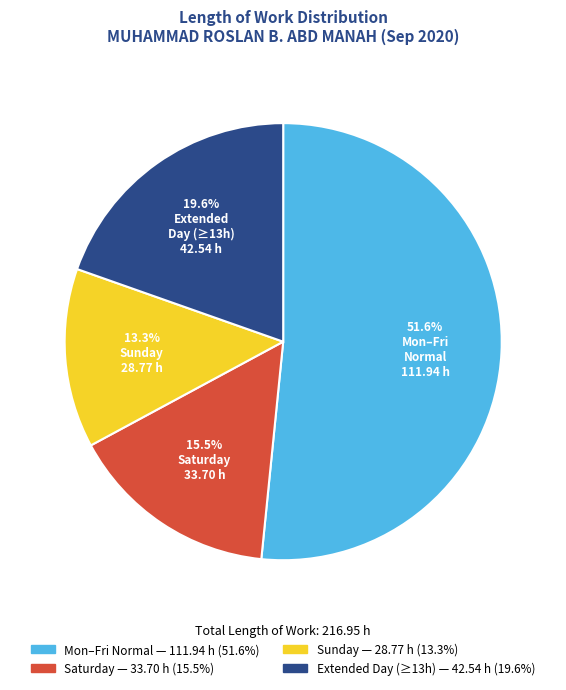

How many segments does this pie chart have?

4